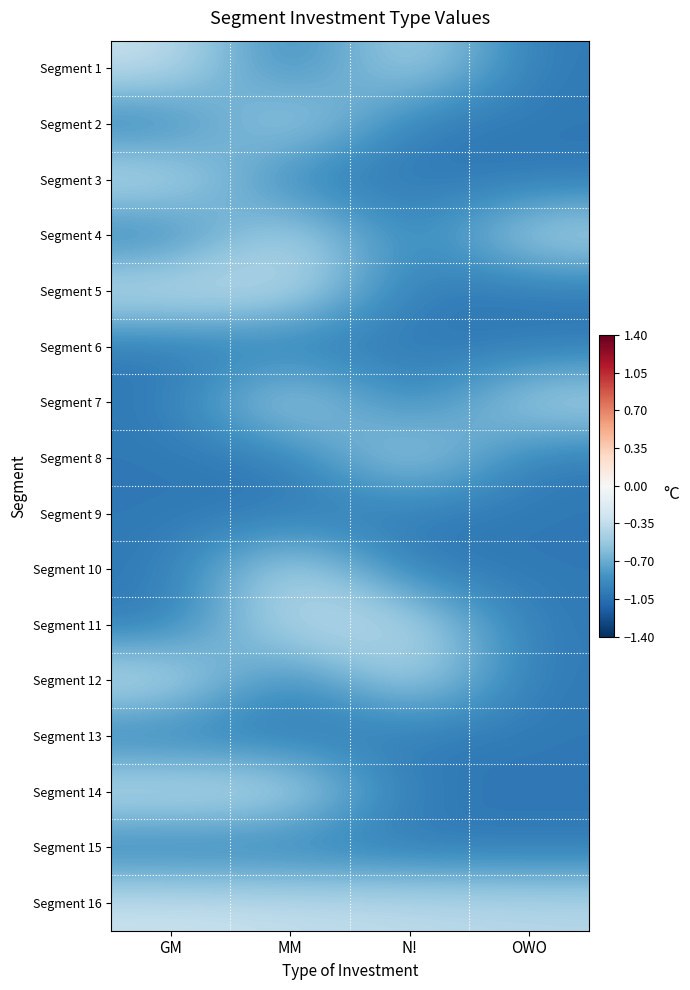

Rank the series at N! from lowest to highest value.

Segment 2, Segment 3, Segment 4, Segment 5, Segment 6, Segment 7, Segment 9, Segment 10, Segment 13, Segment 14, Segment 15, Segment 1, Segment 8, Segment 11, Segment 12, Segment 16